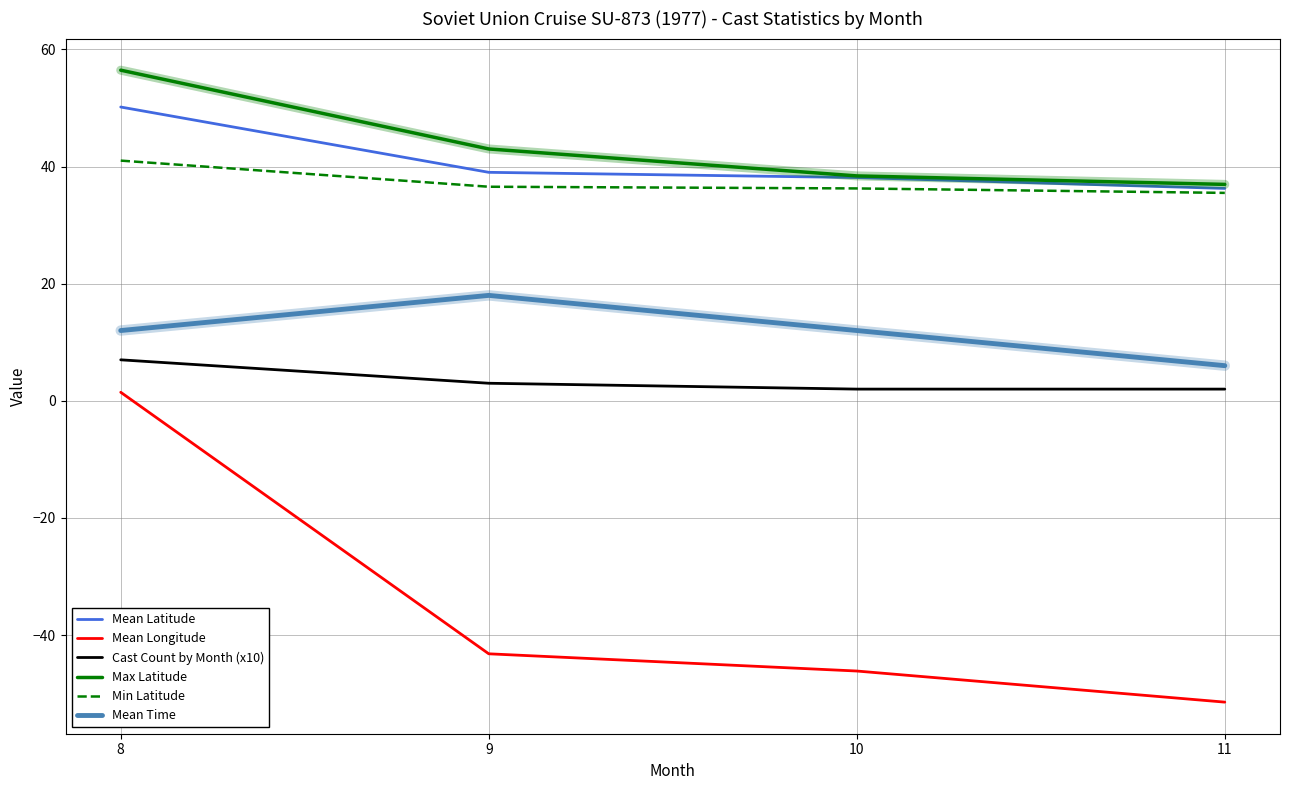

Which series has the widest spread of values?

Mean Longitude